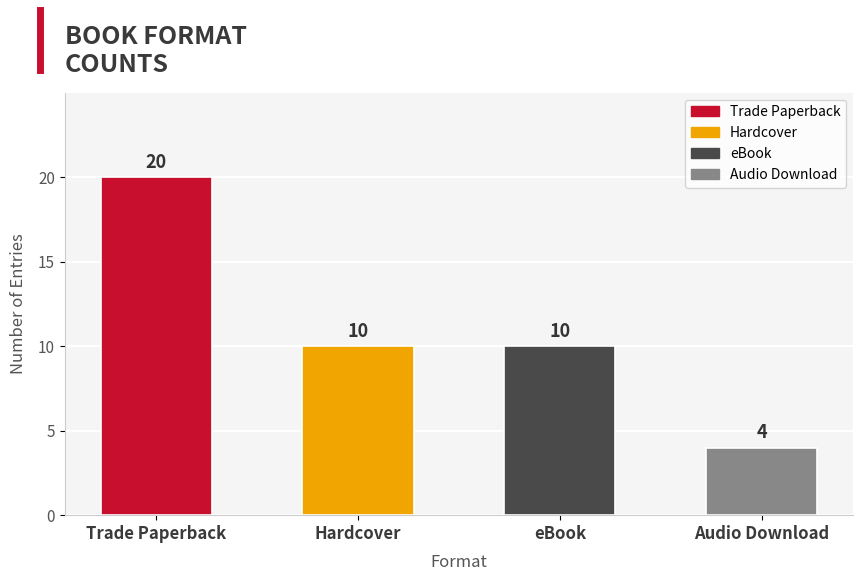

What is the average value?

11